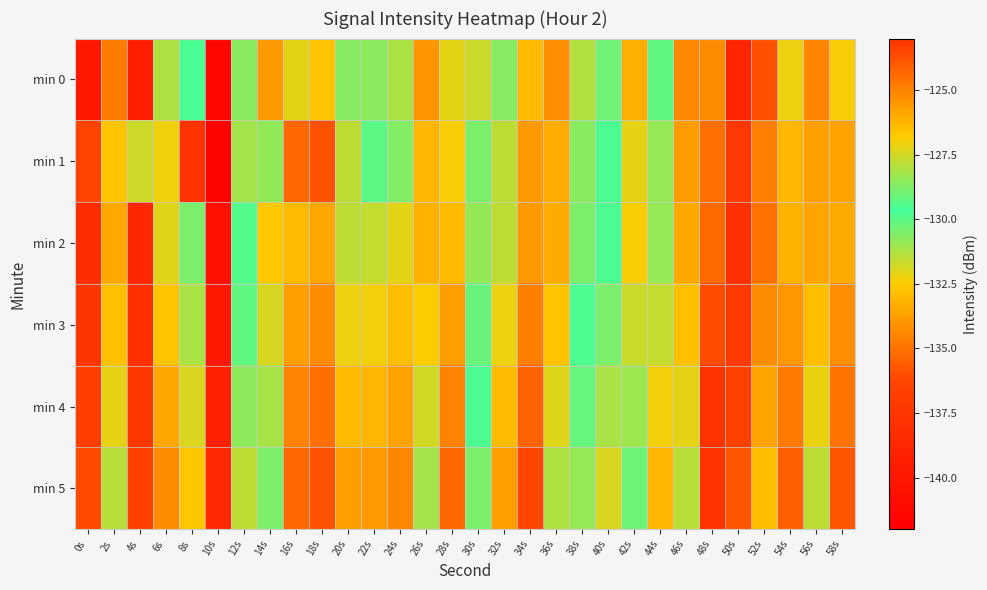

At 46s, list the series in order from smallest to largest.

min 0, min 1, min 2, min 3, min 4, min 5